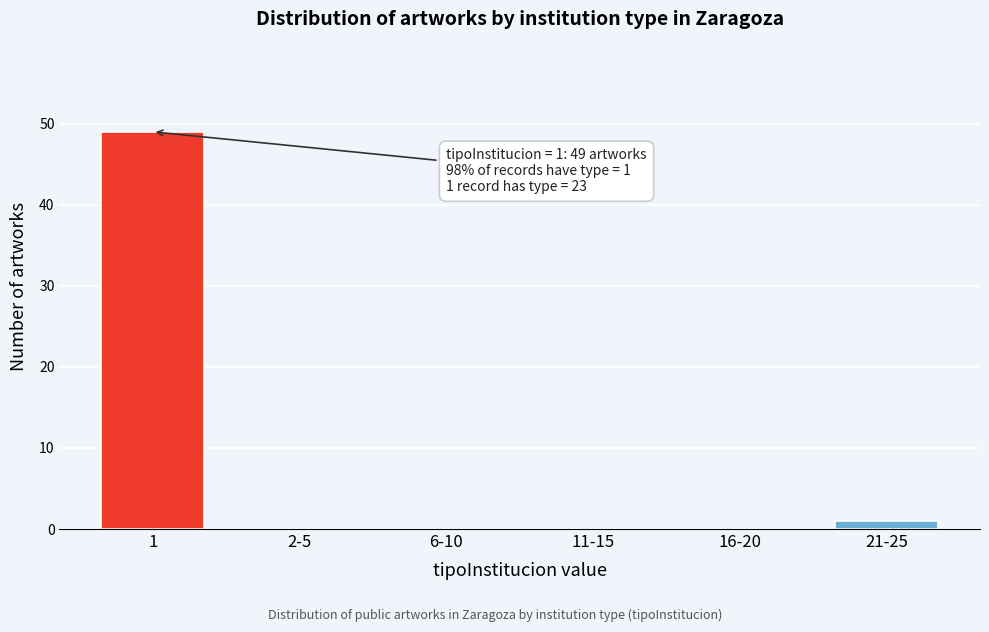

Reading left to right, list all the values displayed in this chart.

1=49	2-5=0	6-10=0	11-15=0	16-20=0	21-25=1